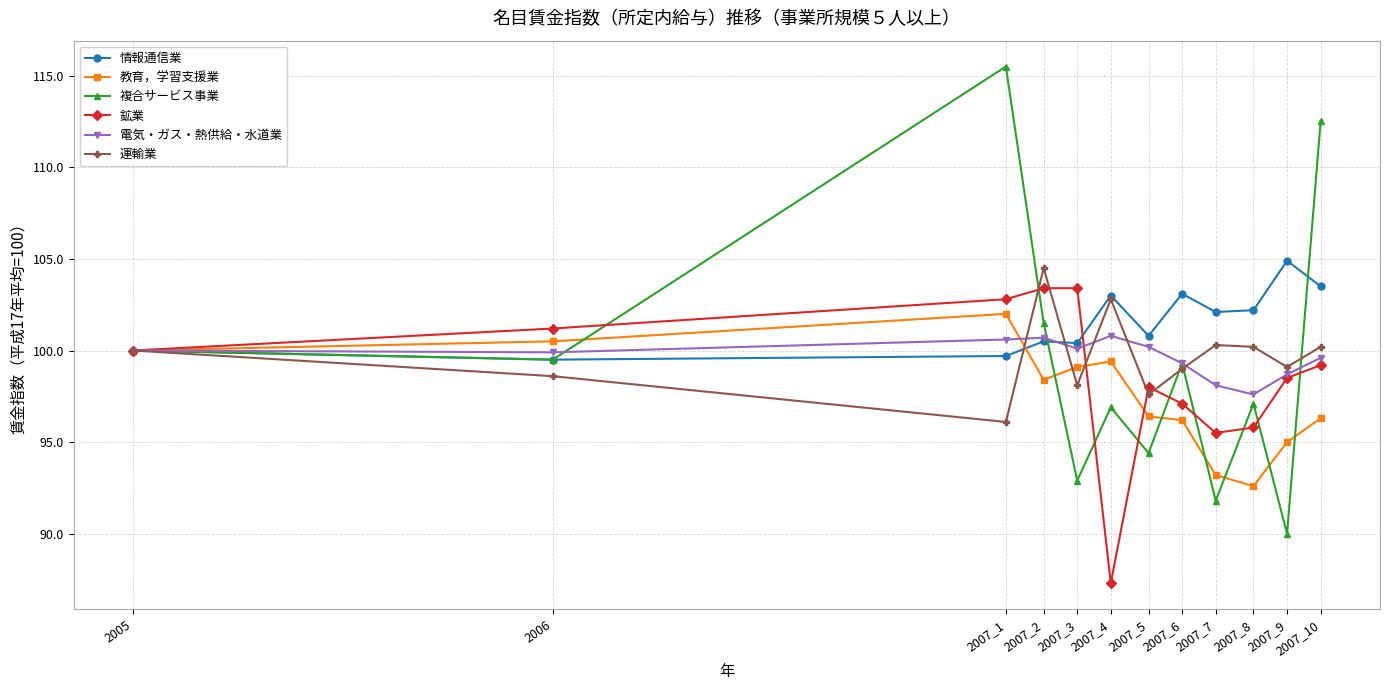

The 教育，学習支援業 series shows 153.2 at 2007_9. True or false?

False